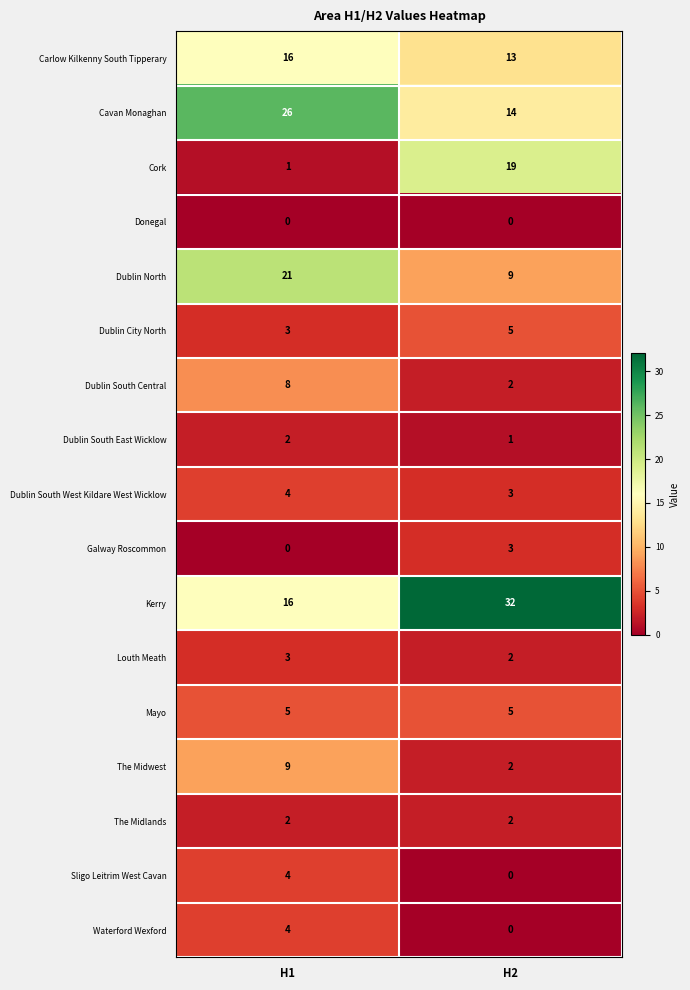

Where is Cork nearest to the value 10?

H1